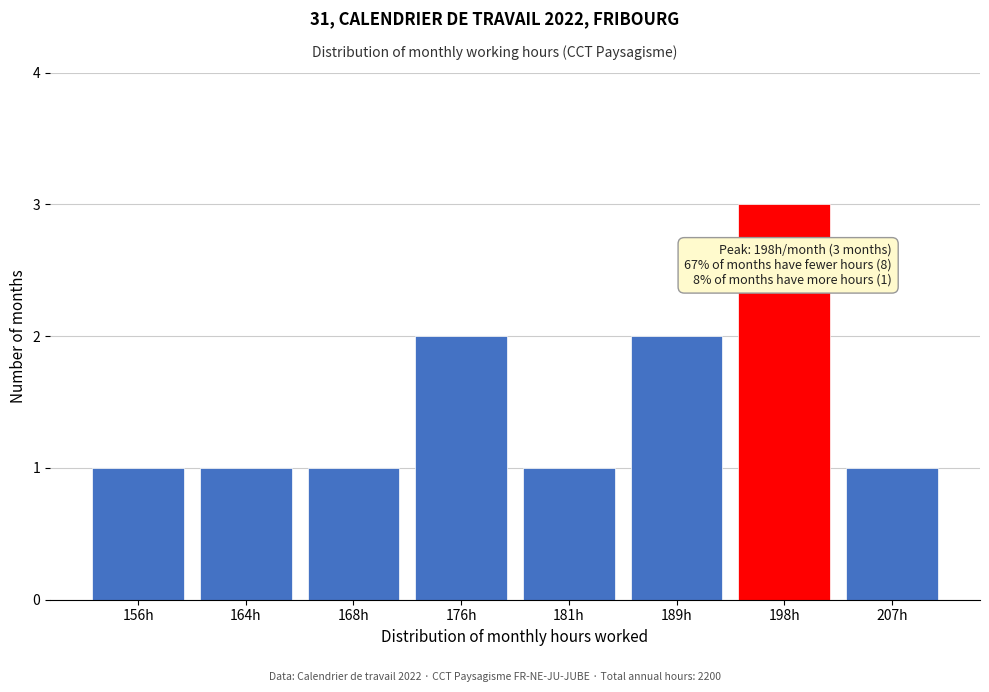

Reading left to right, what are all the values shown in this chart?

1	1	1	2	1	2	3	1